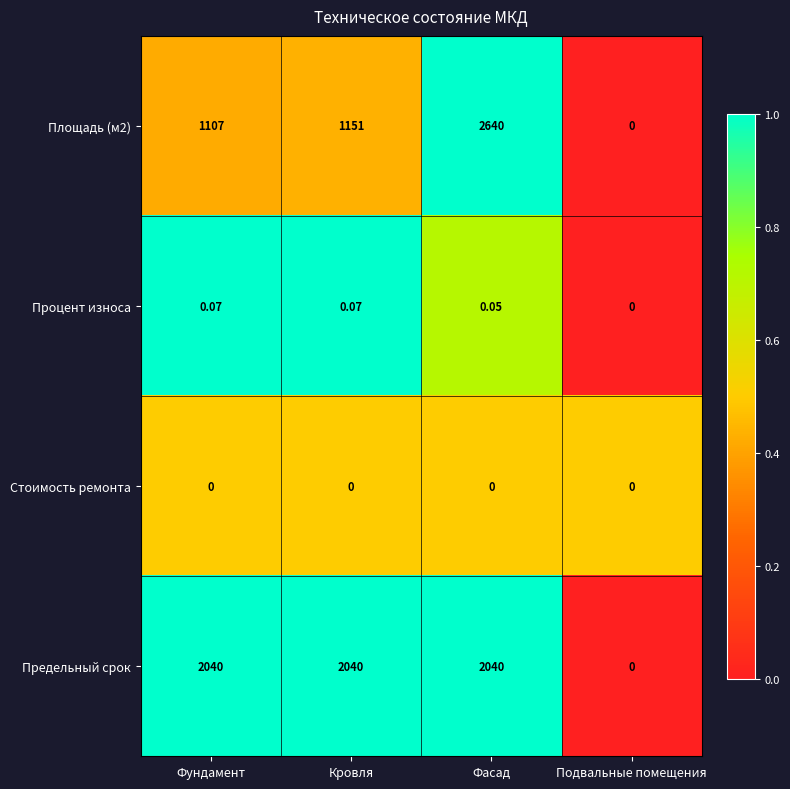

How many categories are shown in the chart?

4